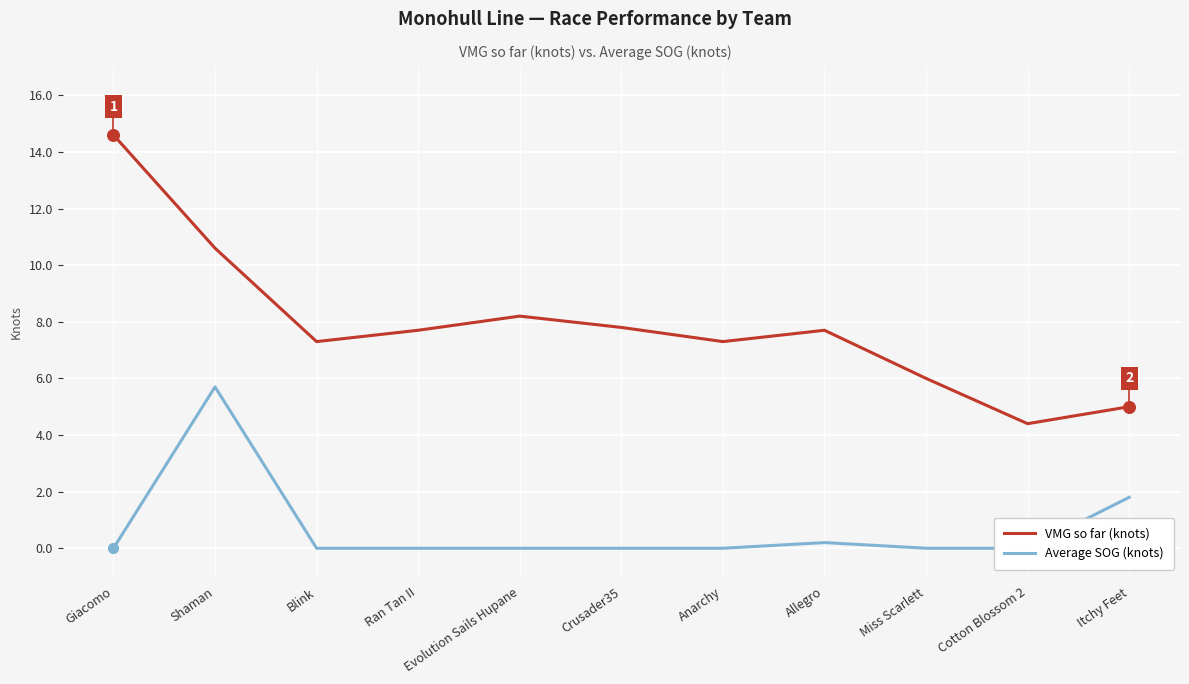

Which series has the largest Y range (max minus min)?

VMG so far (knots)